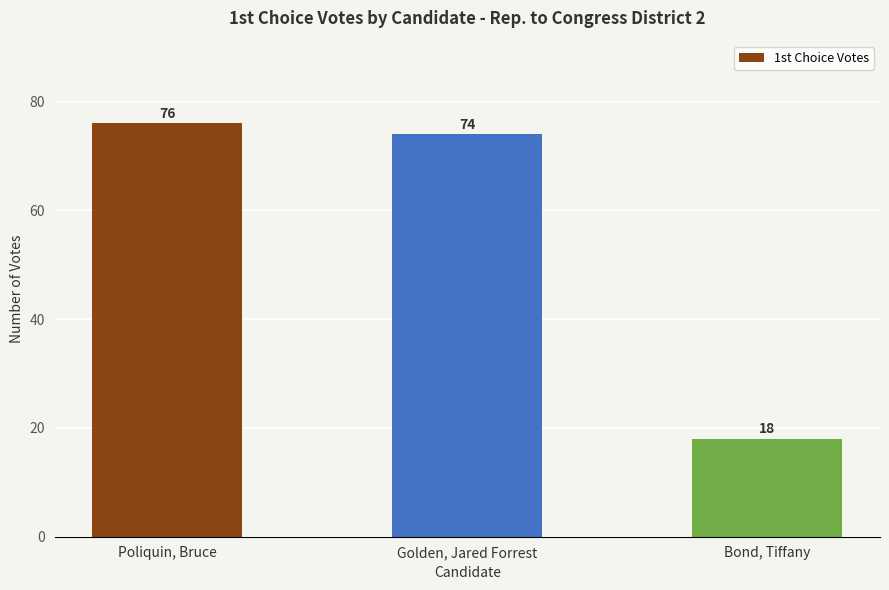

List the labels in order of value, smallest first.

Bond, Tiffany, Golden, Jared Forrest, Poliquin, Bruce